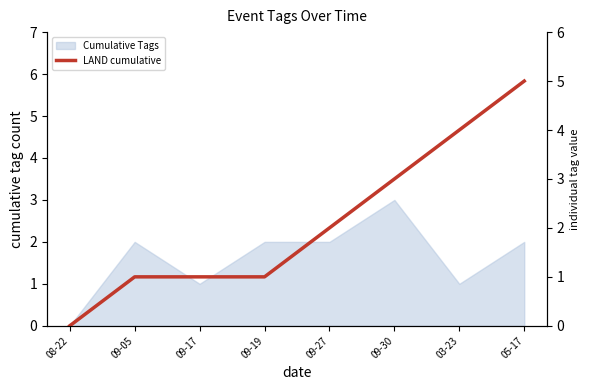

What value does the data have at 09-27?

2